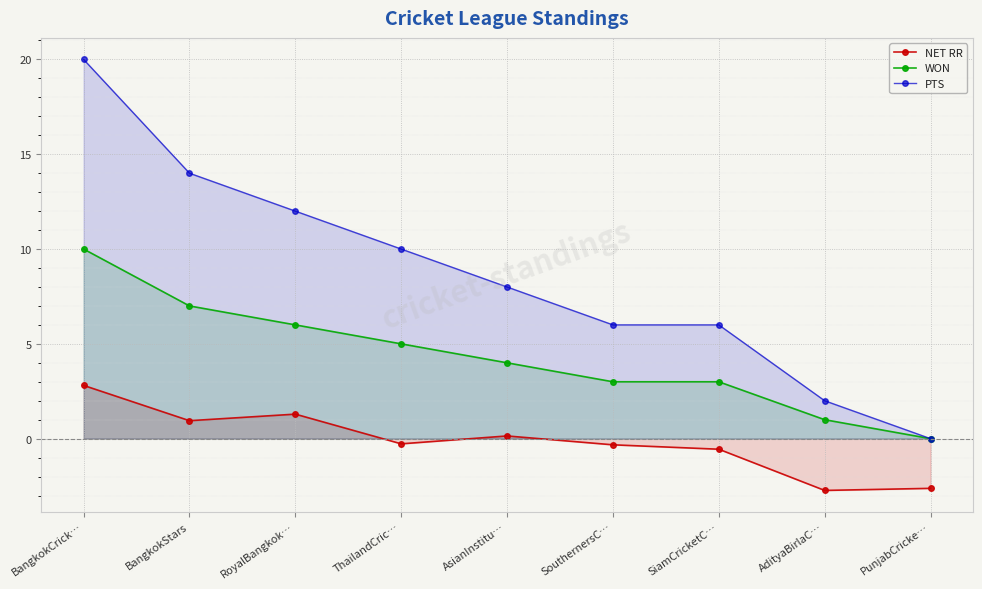

What is the value of the PTS point at the 5th from the left?

8.0